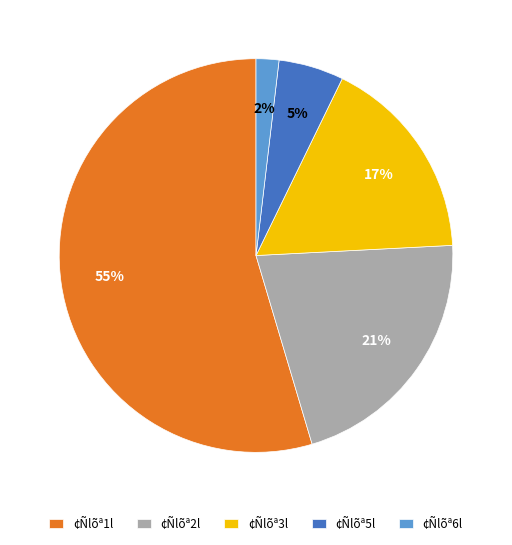

How many slices are in this pie chart?

5